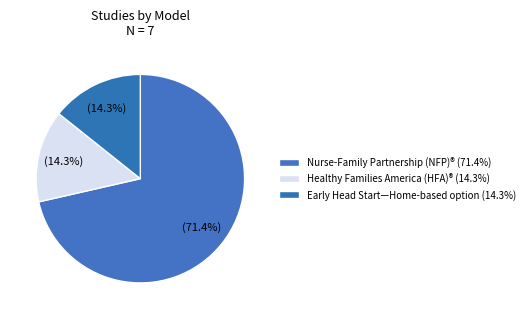

How many segments does this pie chart have?

3